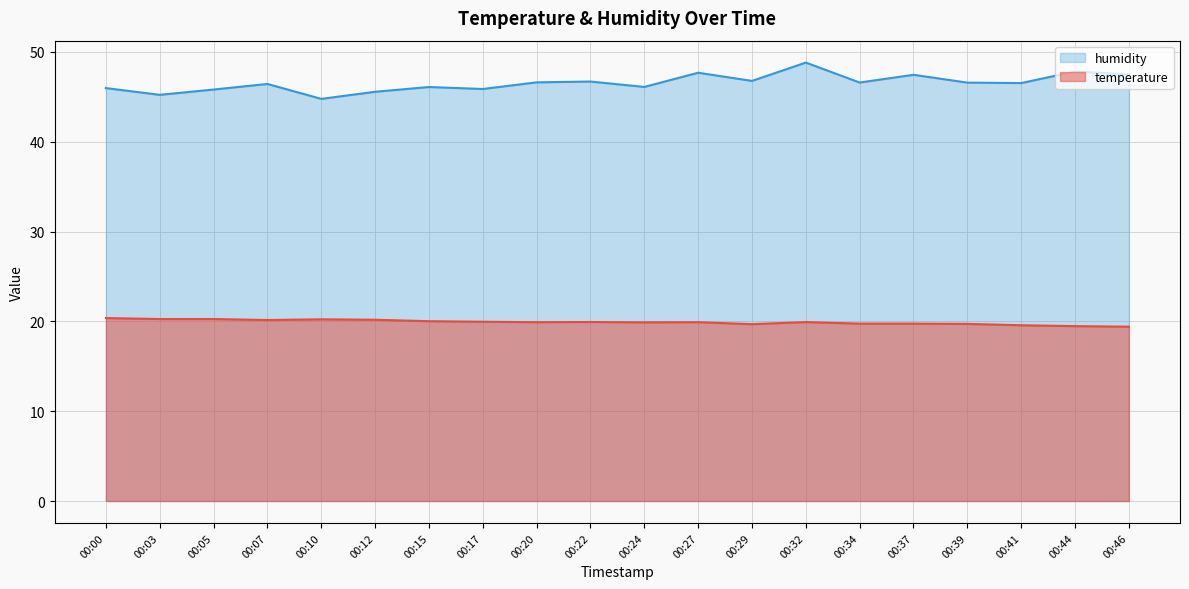

True or false: humidity and temperature intersect in this chart.

False